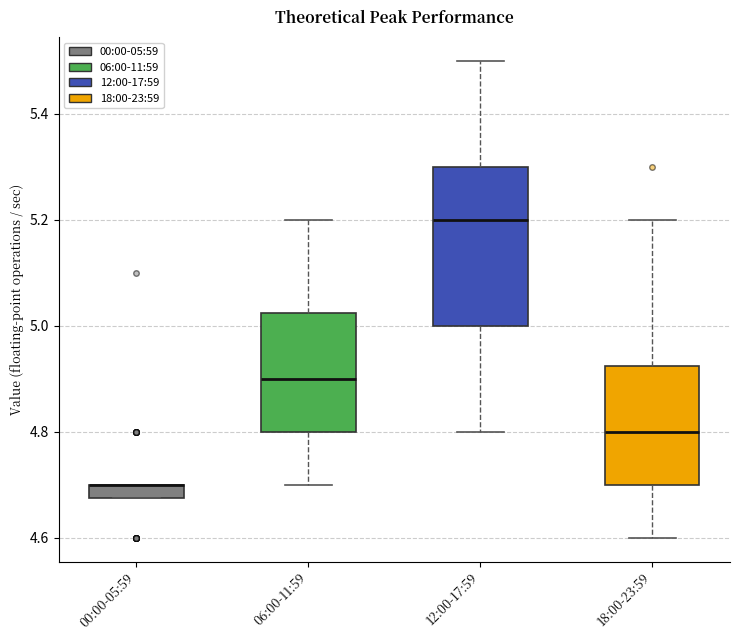

Where does the upper whisker of the box for 06:00-11:59 end on the y-axis? The values are not printed on the chart, so give them approximately, as read against the axis.

5.20